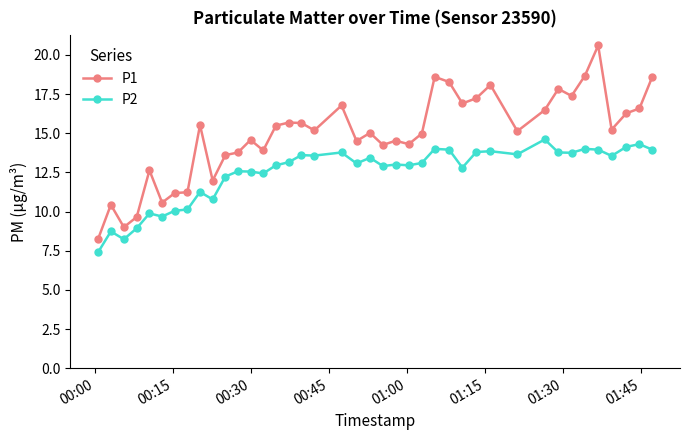

Does the chart display data point markers on the line(s)?

Yes